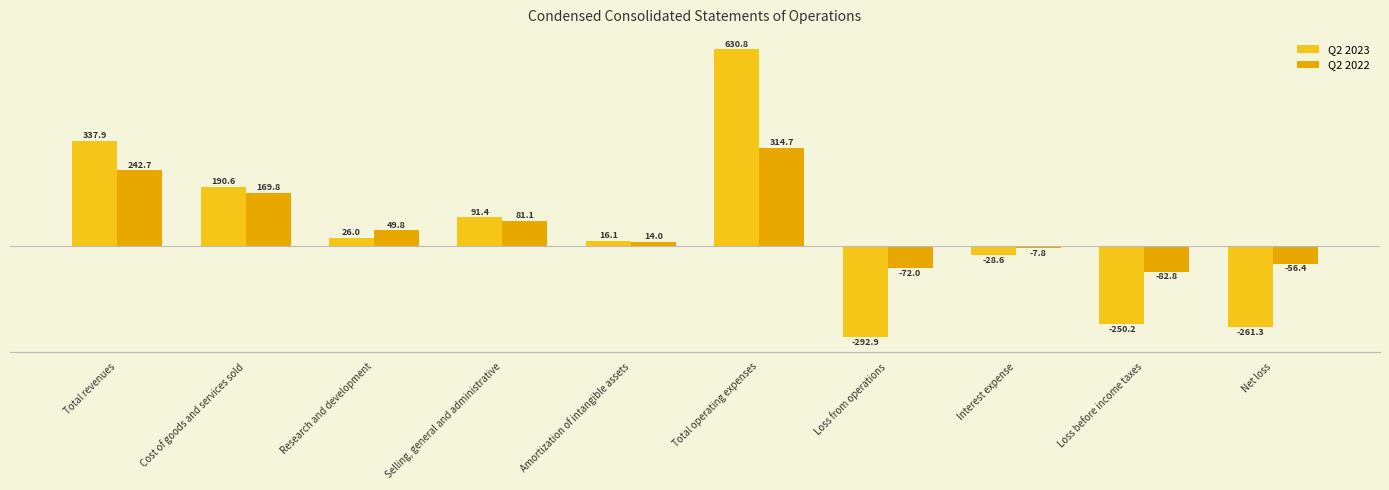

What is the value of the Q2 2023 bar at the 7th from the left?

-292.9